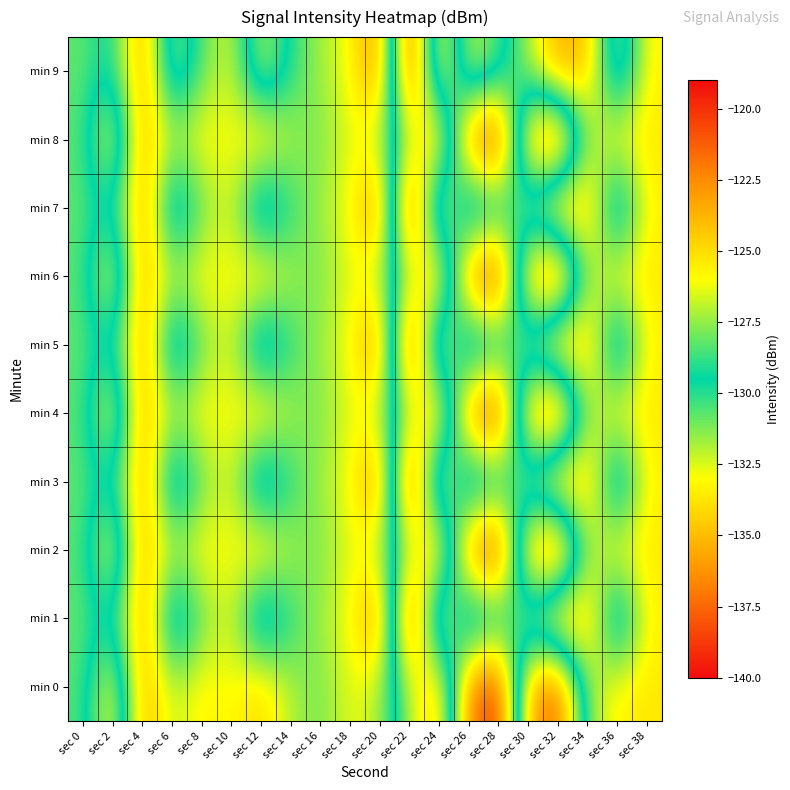

What is the difference between the highest and lowest values at sec 32?

15.1